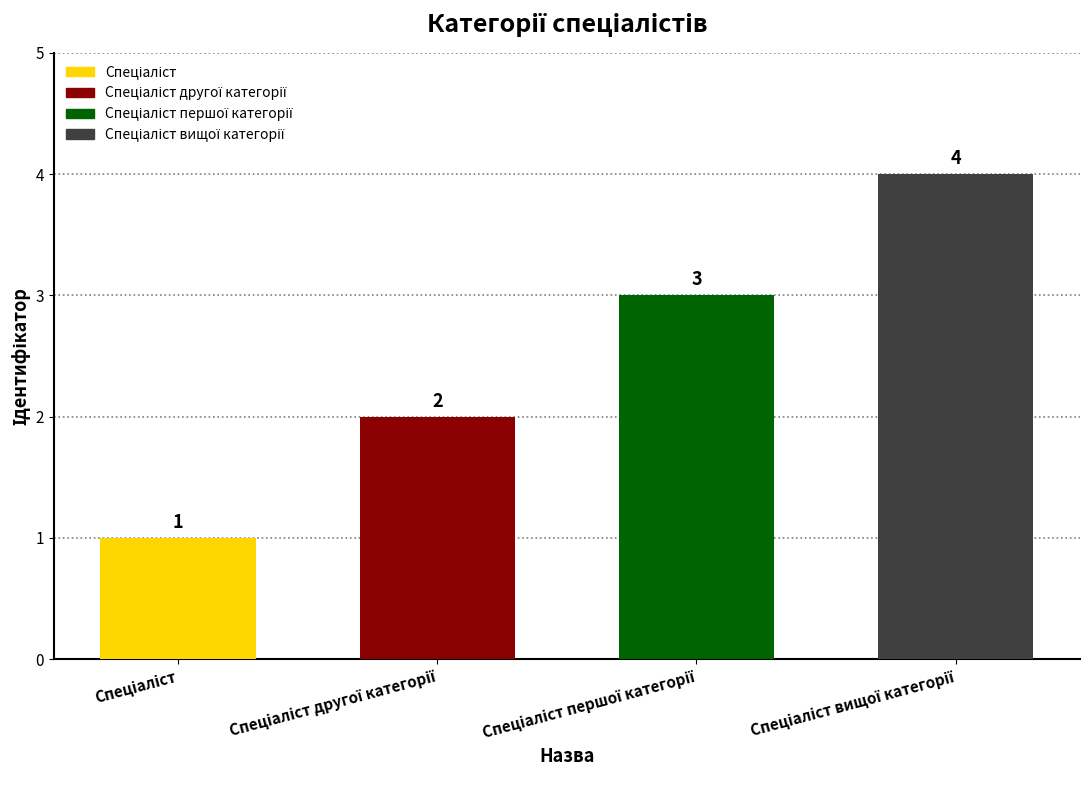

Count the values in the range 2 to 4.

3